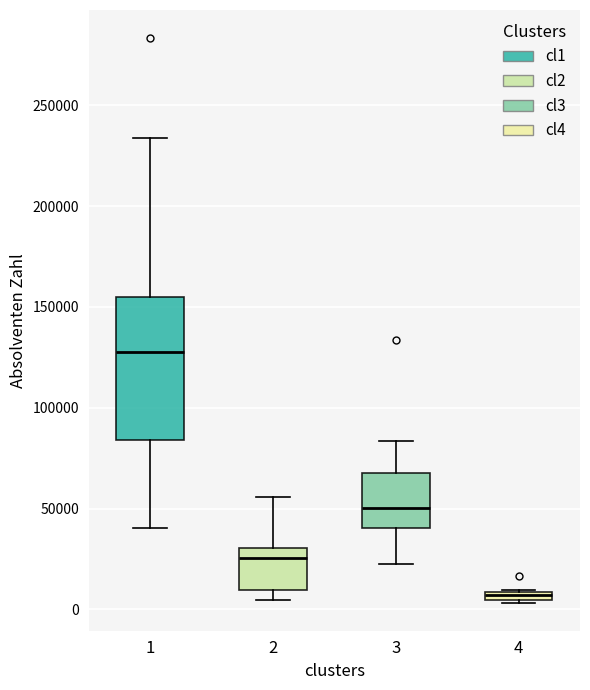

Which box's median line is the highest?

1